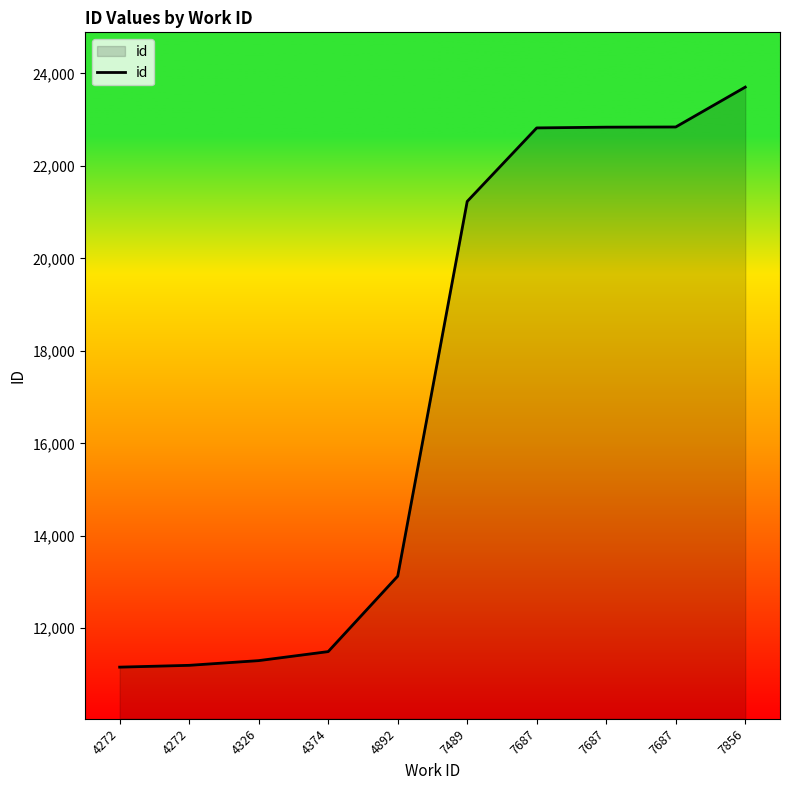

Does the chart display data point markers on the line(s)?

No